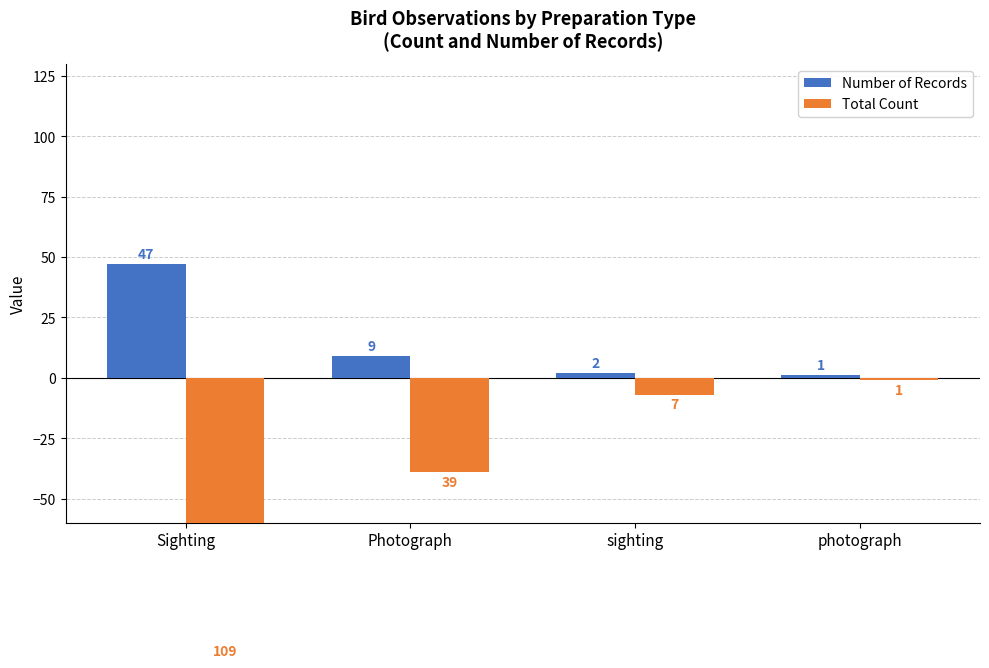

What is the maximum value shown in the chart?

47